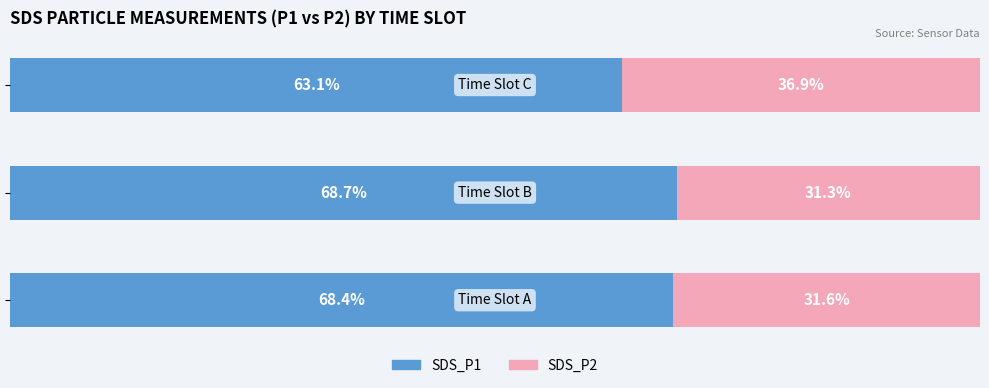

What are all the series names shown in the legend?

SDS_P1, SDS_P2